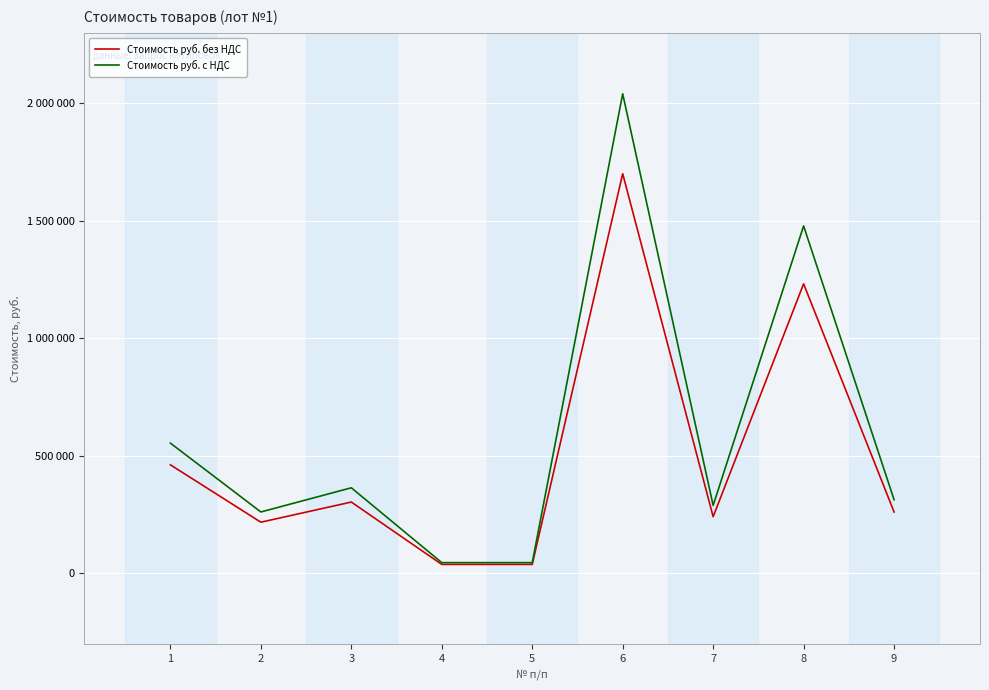

True or false: Стоимость руб. без НДС and Стоимость руб. с НДС intersect in this chart.

False